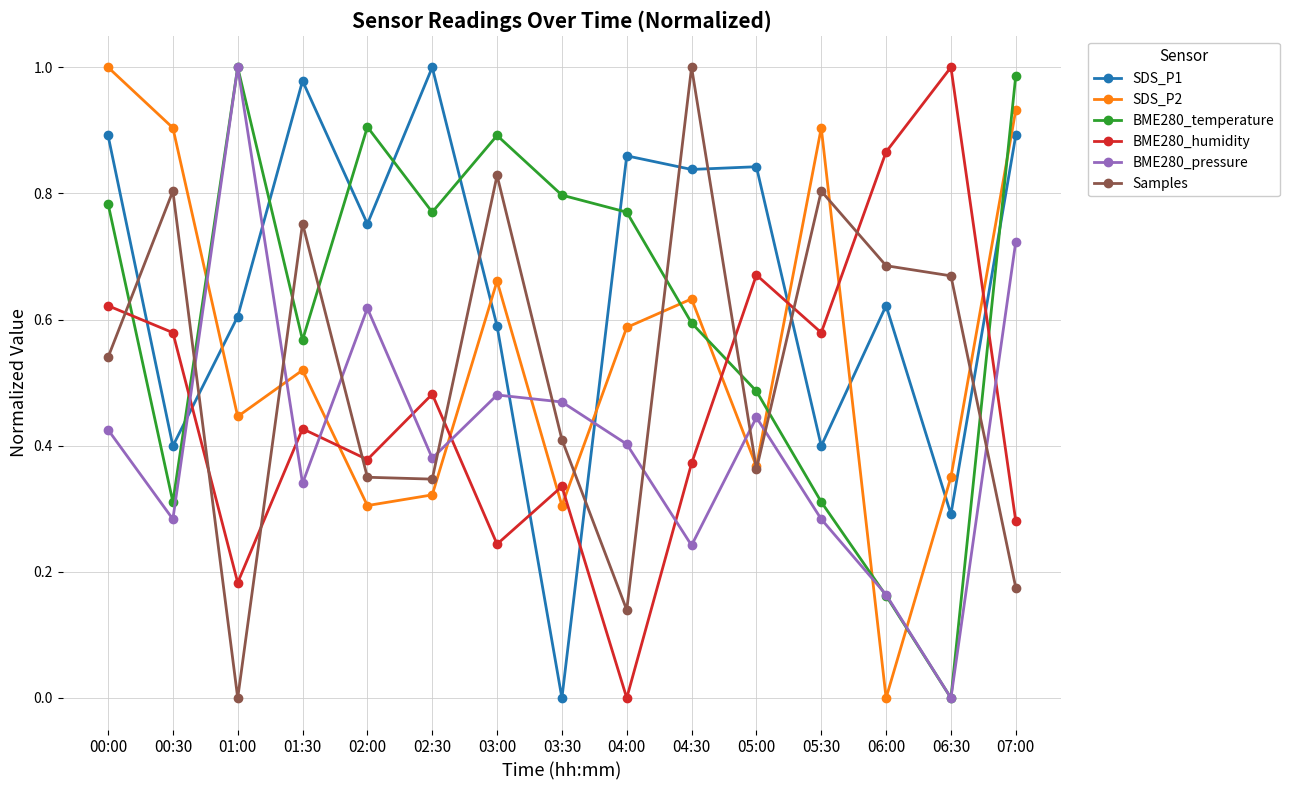

How many lines are shown in the chart?

6